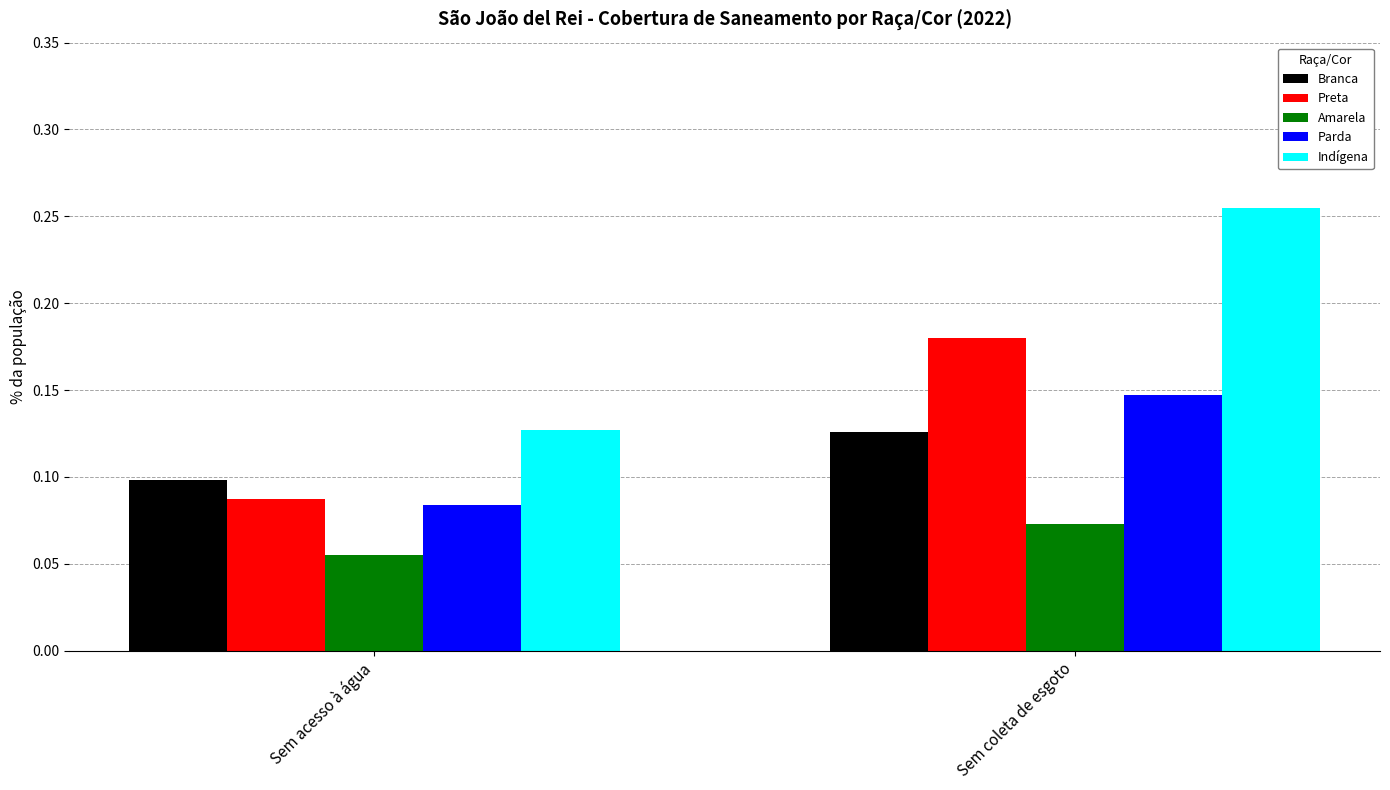

At which category is the sum across all series the highest?

Sem coleta de esgoto